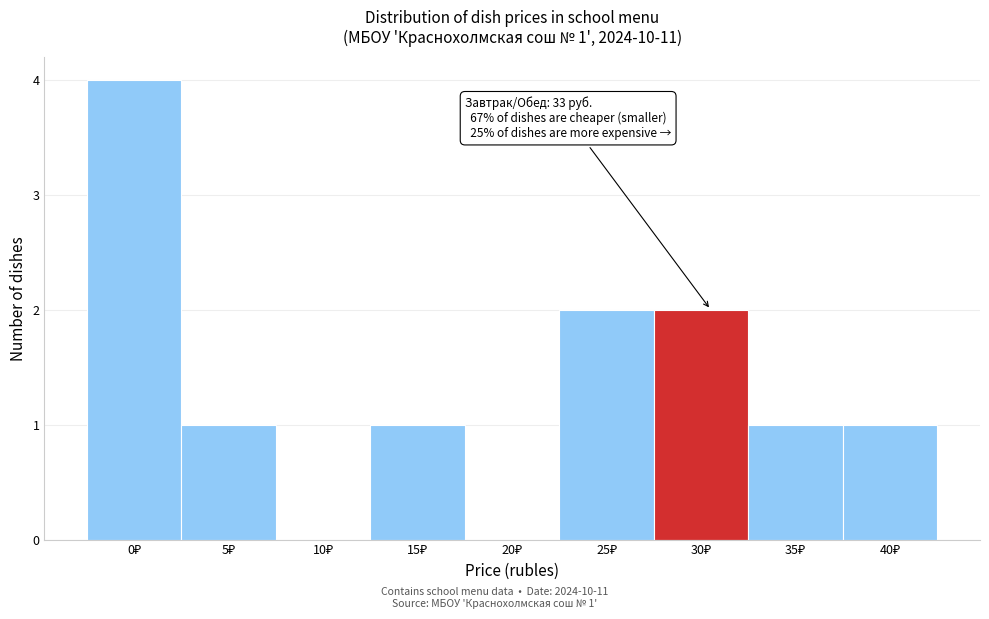

What is the sum of all values?

12